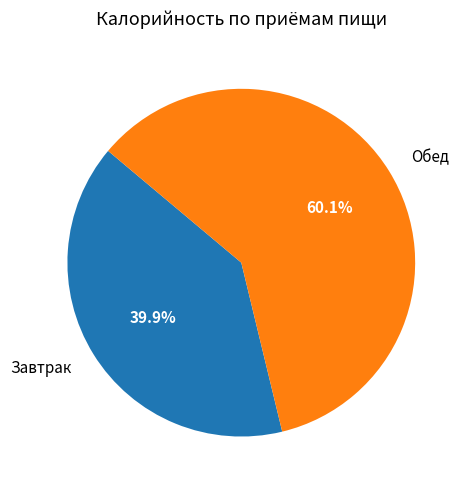

How many segments does this pie chart have?

2